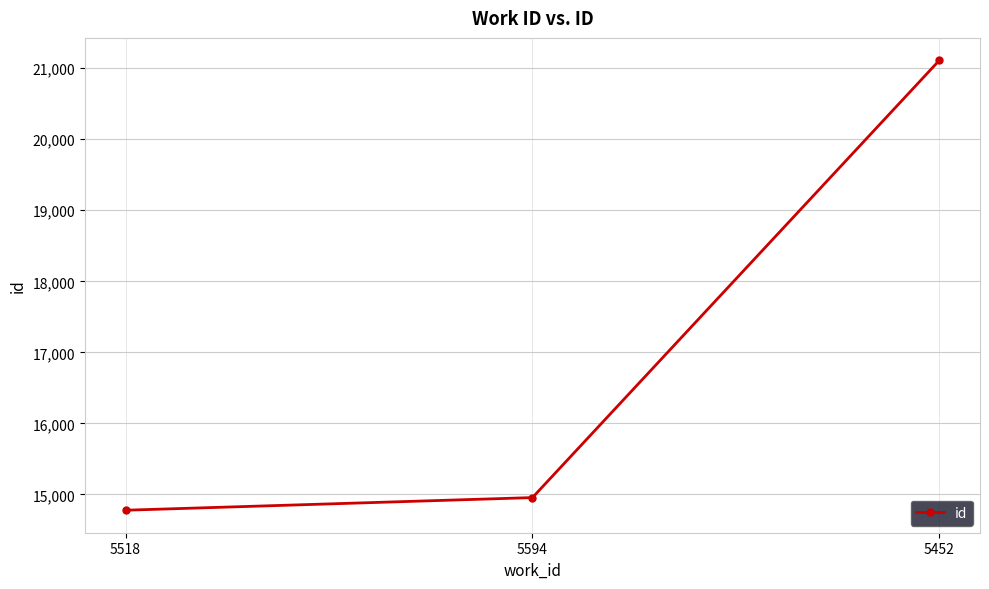

What position from the right is 5594?

2